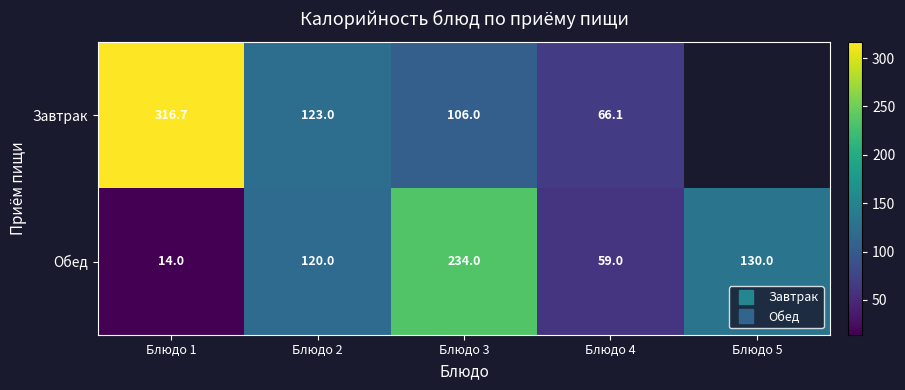

What is the greatest value displayed?

316.7